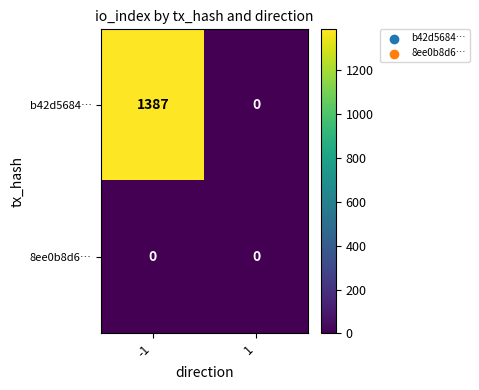

True or false: b42d5684… has a value of 407 at -1.

False